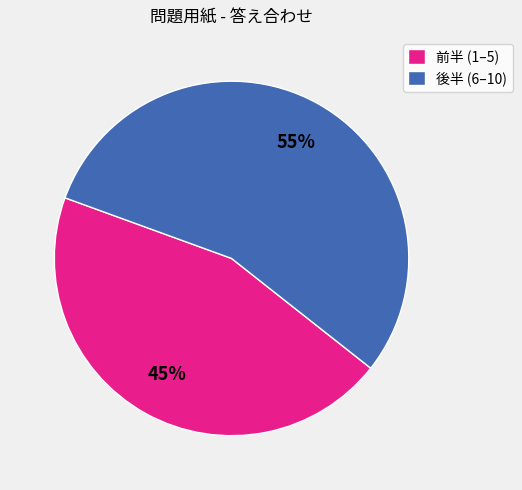

Rank the categories by value from highest to lowest.

後半 (6–10), 前半 (1–5)